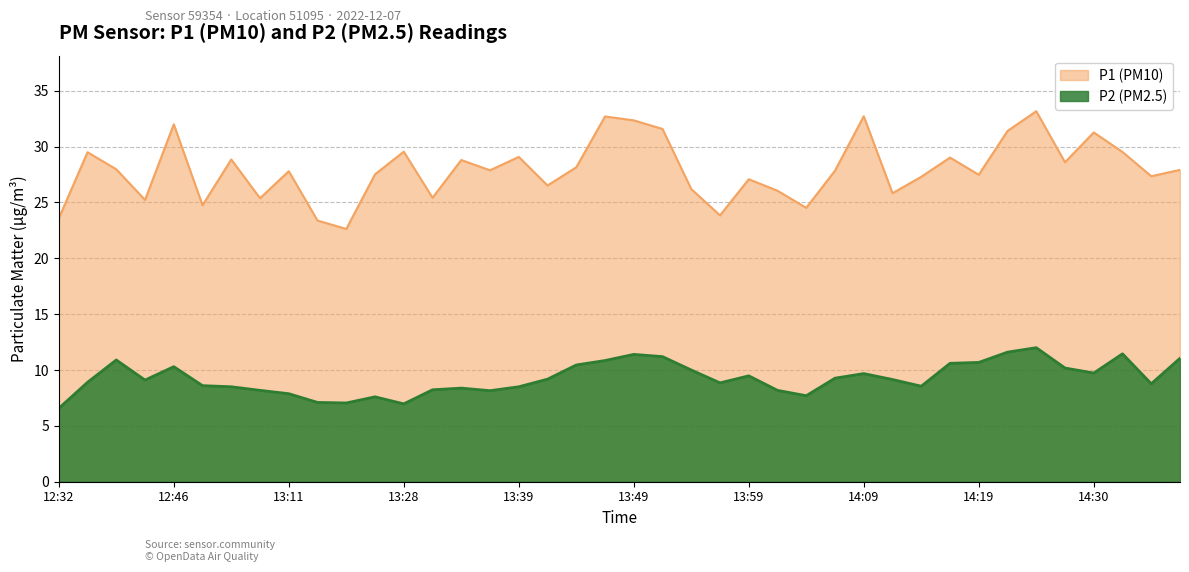

What is the sum of all P1 (PM10) values?

1117.8